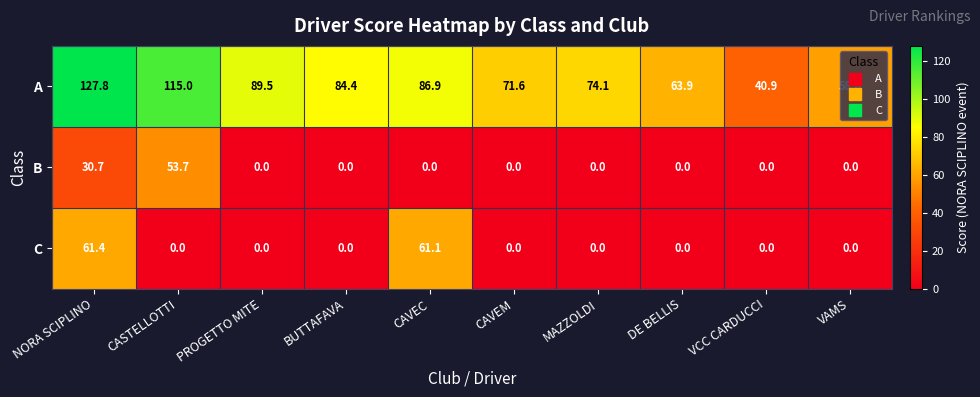

List the labels in order of A value, largest first.

NORA SCIPLINO, CASTELLOTTI, PROGETTO MITE, CAVEC, BUTTAFAVA, MAZZOLDI, CAVEM, DE BELLIS, VAMS, VCC CARDUCCI